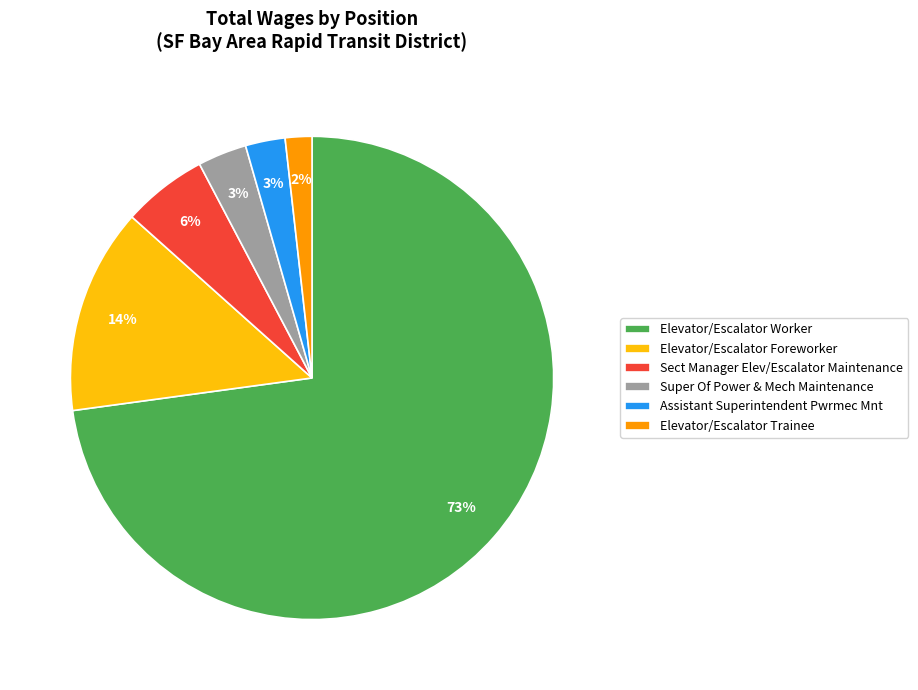

Which category has the biggest portion of the pie?

Elevator/Escalator Worker